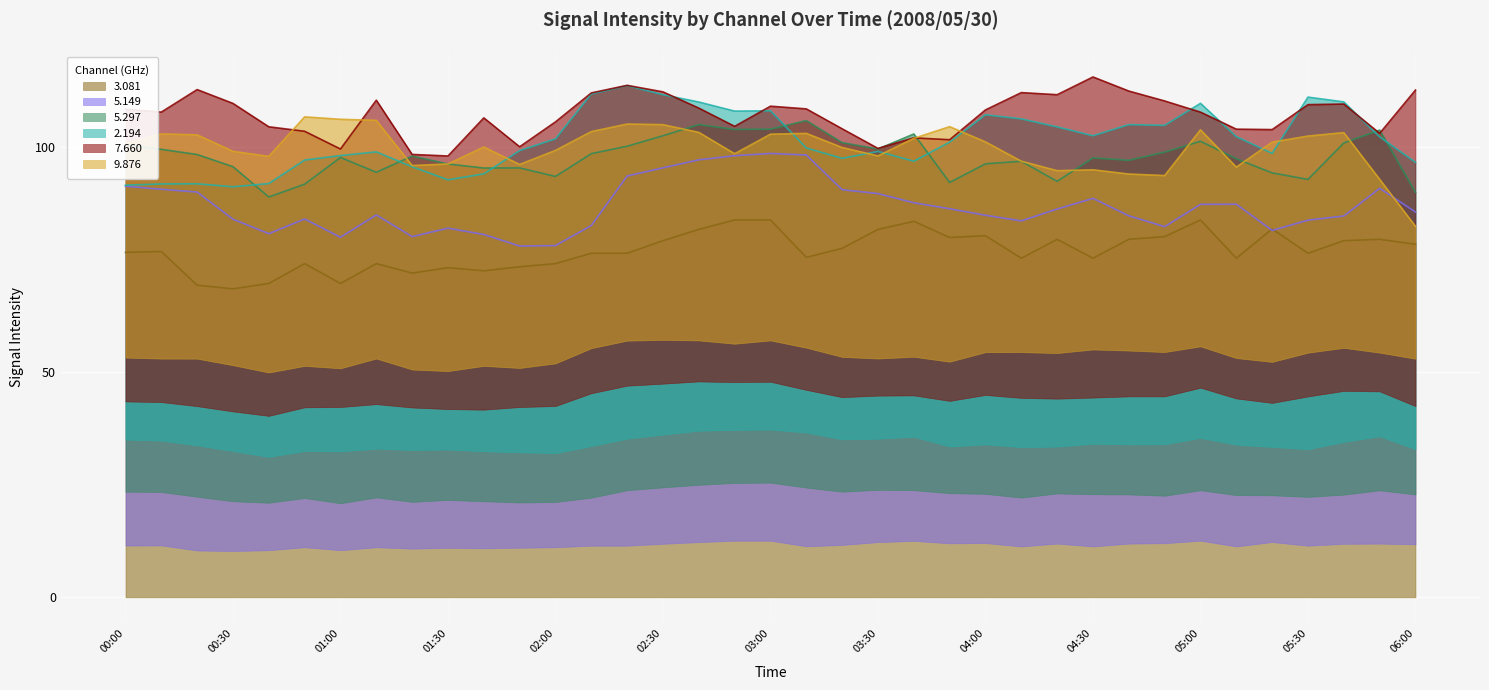

Is it true that 3.081 equals 127.0 at 02:00?

False